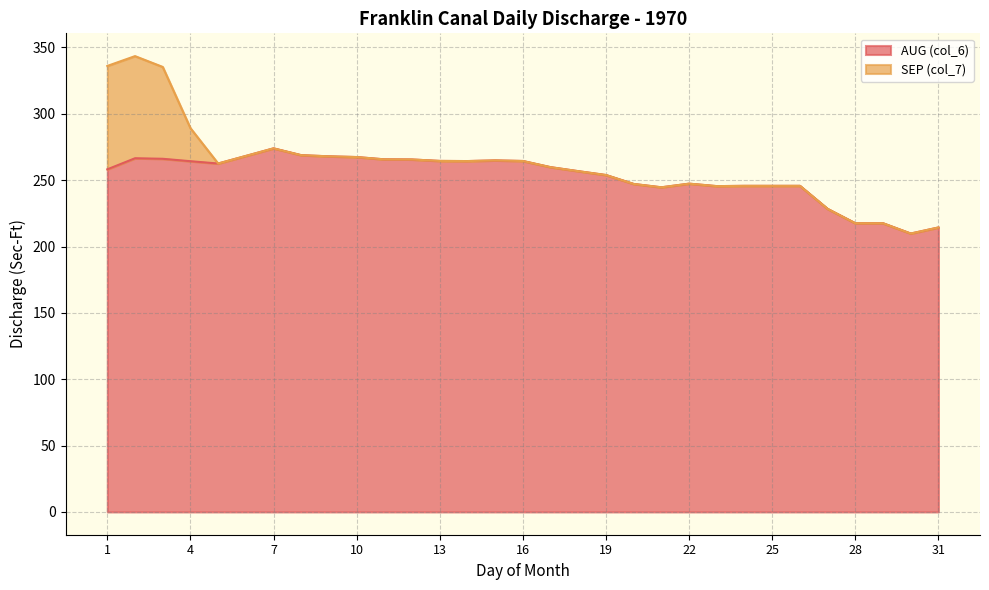

What is the value of the 14th point from the left?

264.4